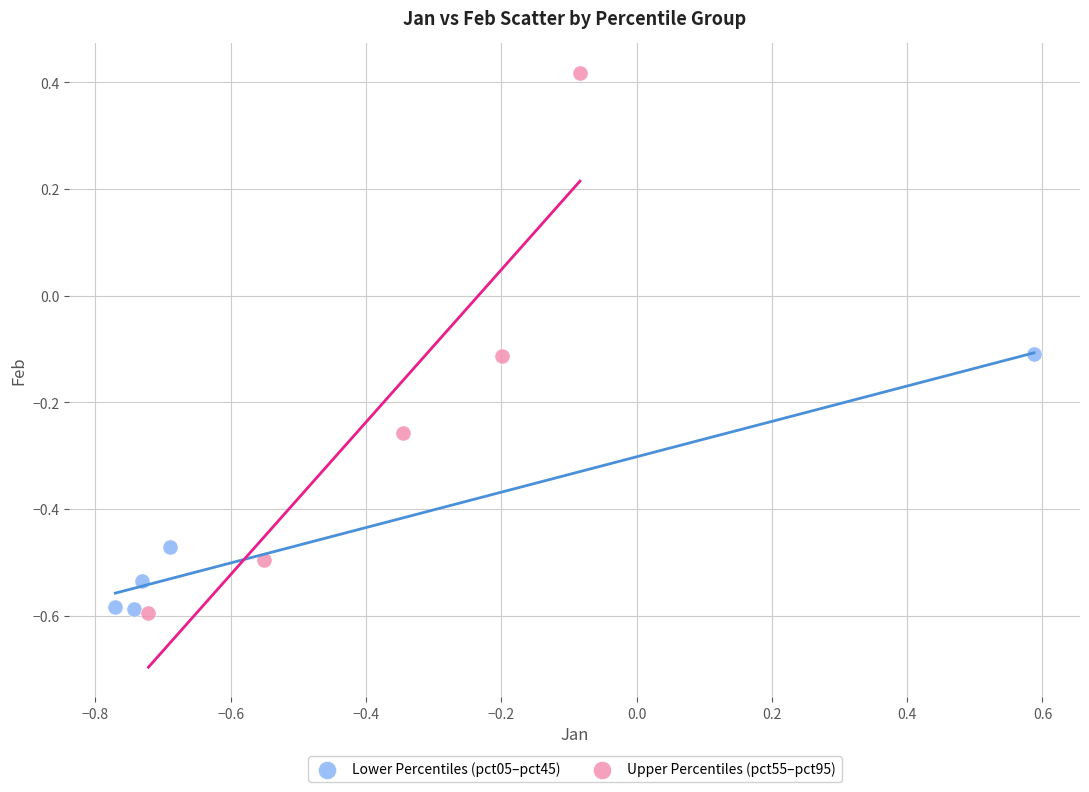

Which series has the widest spread of Y values?

Upper Percentiles (pct55–pct95)